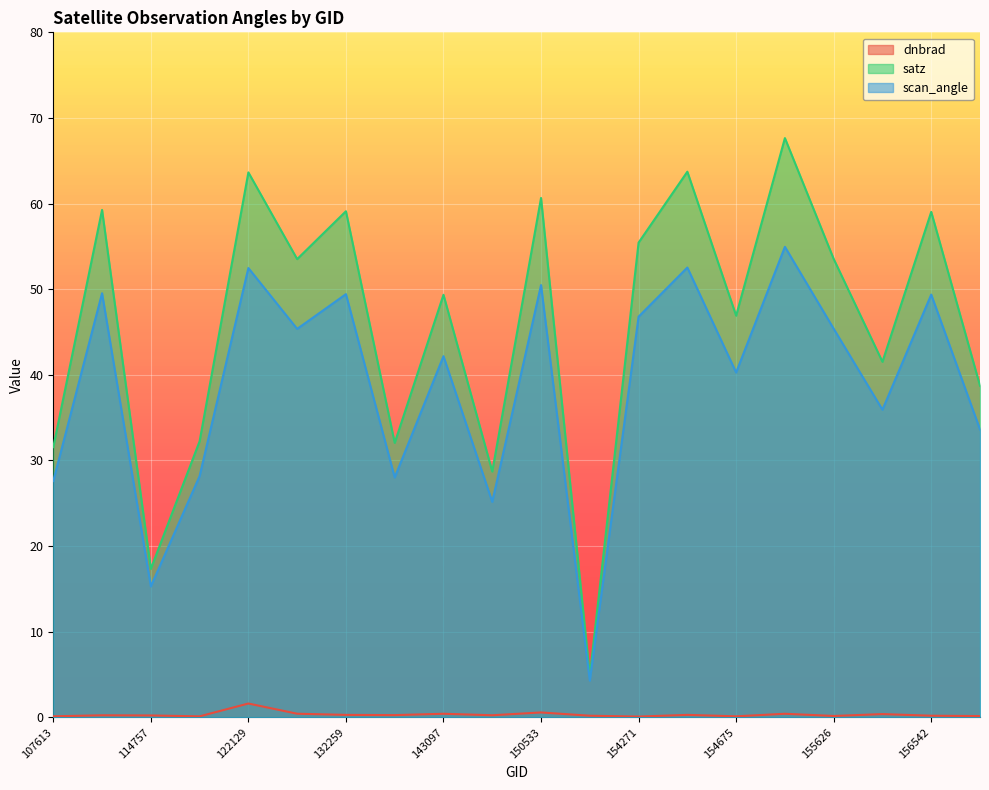

Reading right to left, list all the values displayed in this chart.

dnbrad: 0.1	0.2	0.4	0.2	0.4	0.1	0.3	0.1	0.2	0.6	0.2	0.4	0.3	0.3	0.4	1.6	0.1	0.2	0.2	0.1
satz: 38.7	59.0	41.5	53.5	67.6	46.9	63.7	55.4	4.8	60.7	28.7	49.3	32.1	59.1	53.5	63.6	32.2	17.3	59.3	31.6
scan_angle: 33.6	49.4	35.9	45.4	54.9	40.3	52.5	46.8	4.3	50.5	25.2	42.2	28.0	49.4	45.4	52.5	28.2	15.3	49.5	27.6